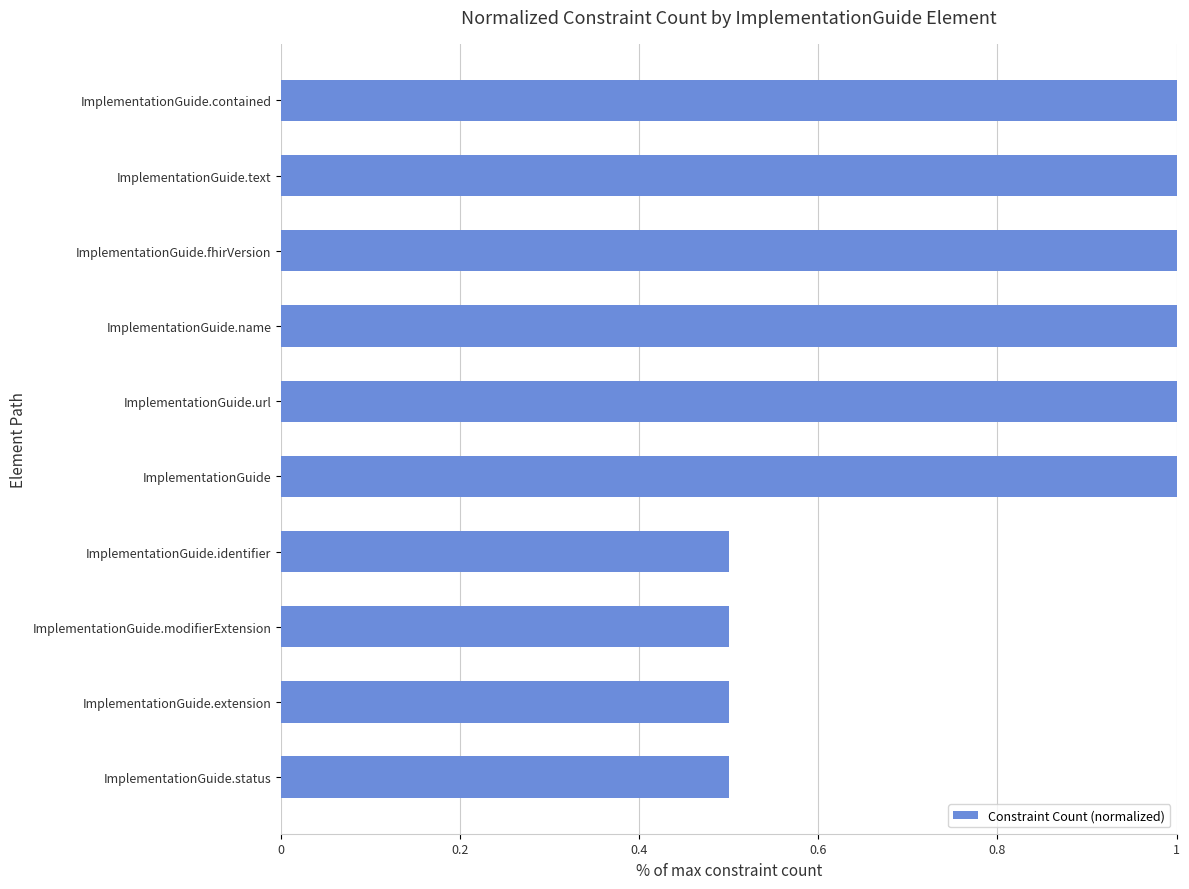

The chart shows a value of 1.7 at ImplementationGuide.name. True or false?

False